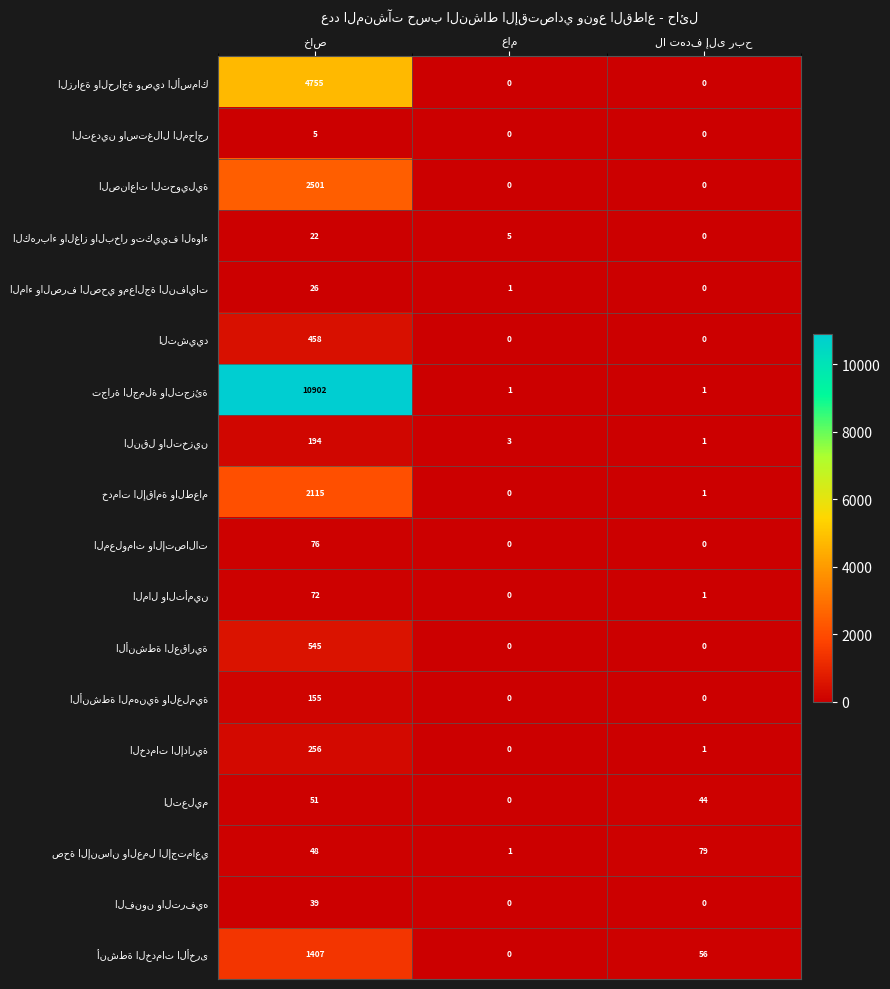

What is the greatest value displayed?

10902